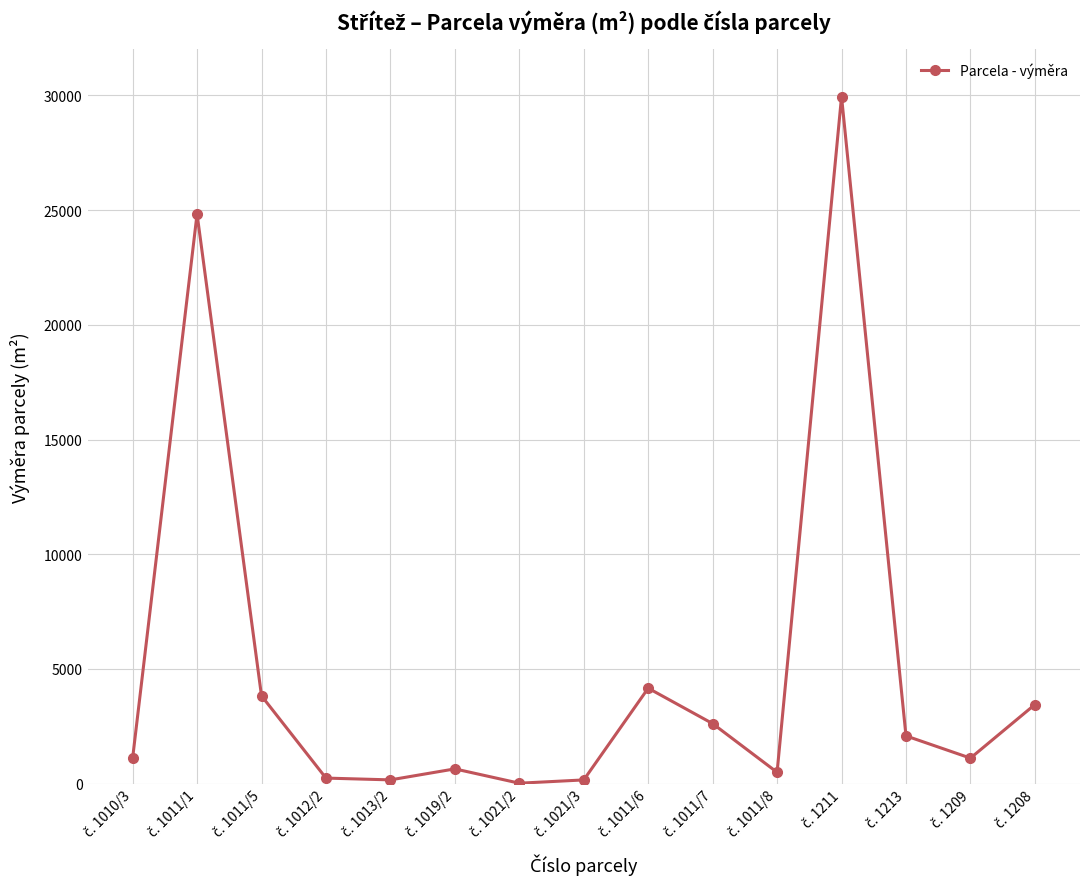

How many points are higher than both their immediate neighbors (excluding endpoints)?

4